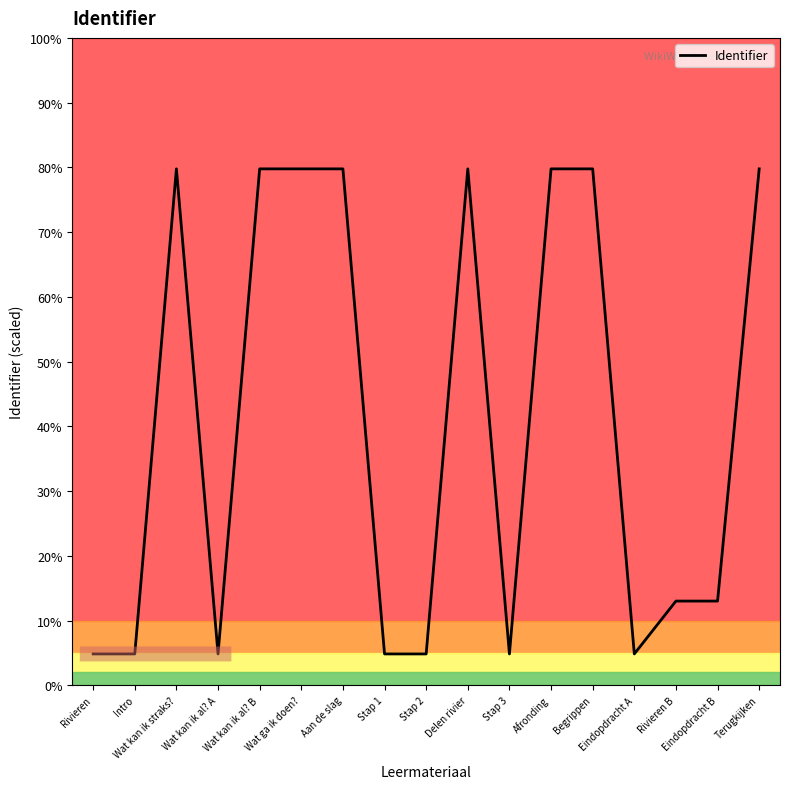

Reading right to left, transcribe all the data shown in this chart.

Terugkijken=6148145	Eindopdracht B=2677026	Rivieren B=2677029	Eindopdracht A=2252505	Begrippen=6148143	Afronding=6148142	Stap 3=2252503	Delen rivier=6148137	Stap 2=2252500	Stap 1=2252497	Aan de slag=6148135	Wat ga ik doen?=6148134	Wat kan ik al? B=6148133	Wat kan ik al? A=2252495	Wat kan ik straks?=6148129	Intro=2252488	Rivieren=2252487